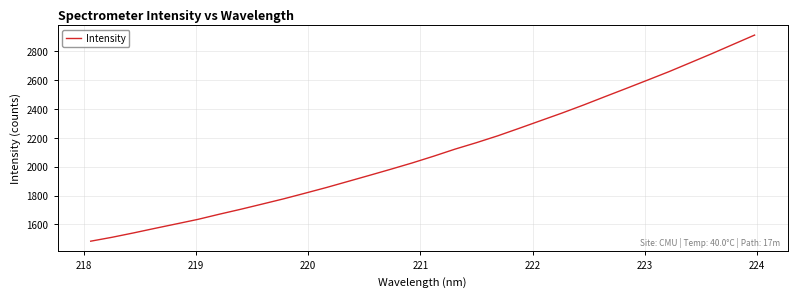

What is the minimum value shown in the chart?

1484.6